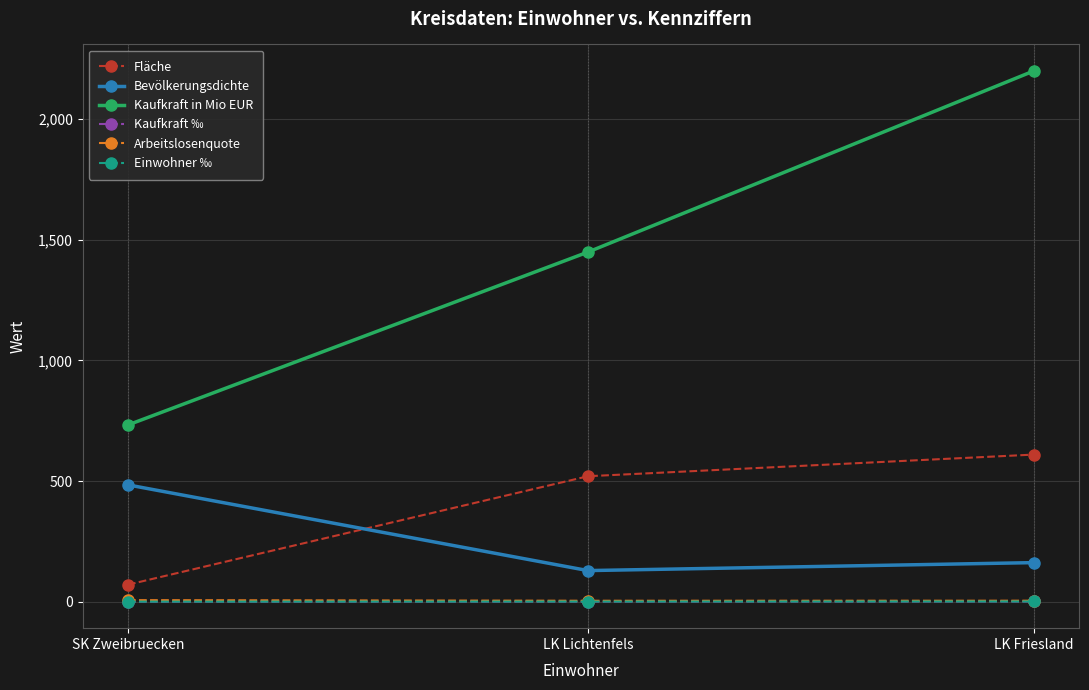

Rank the categories by Fläche value from lowest to highest.

SK Zweibruecken, LK Lichtenfels, LK Friesland